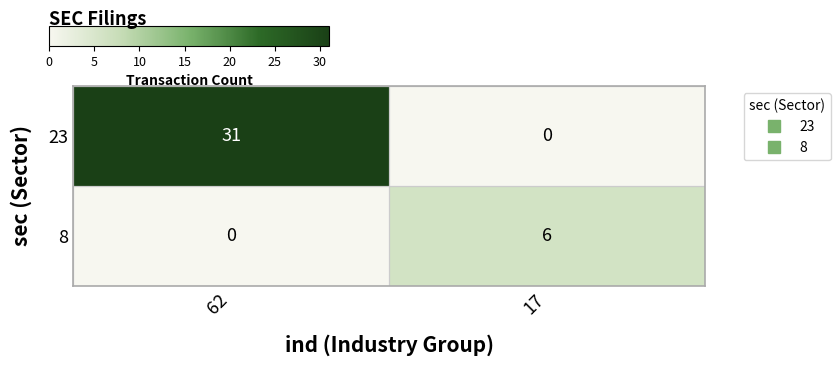

Rank the series by their average value, from highest to lowest.

23, 8